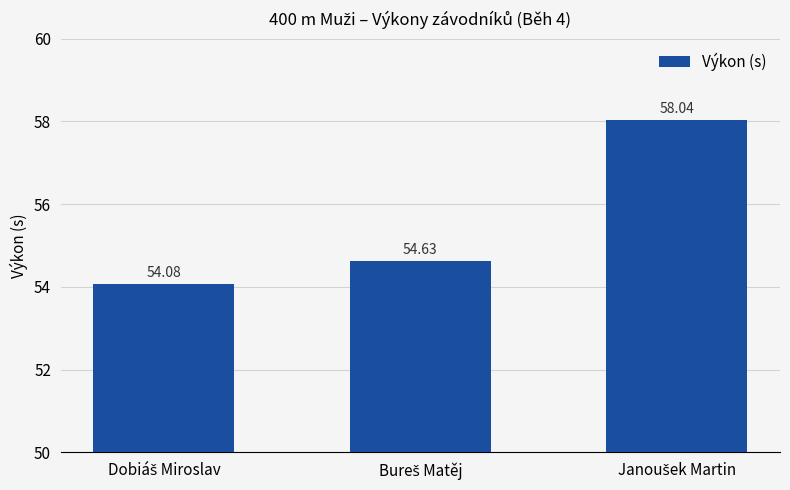

What is the sum of all values?

166.8